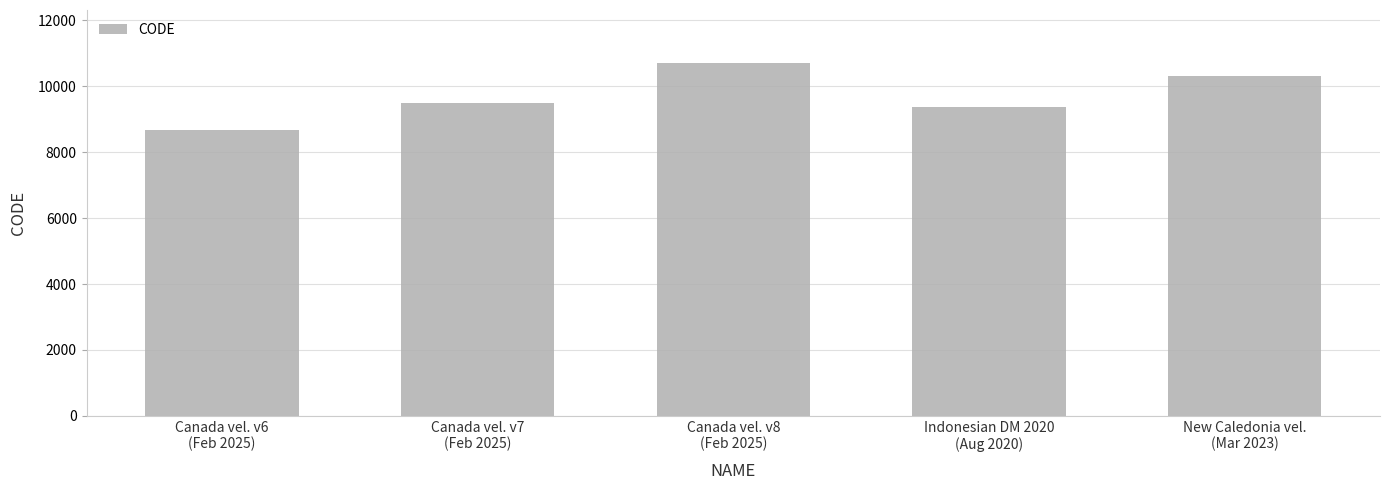

What is the label of the 2nd bar from the left?

Canada vel. v7
(Feb 2025)